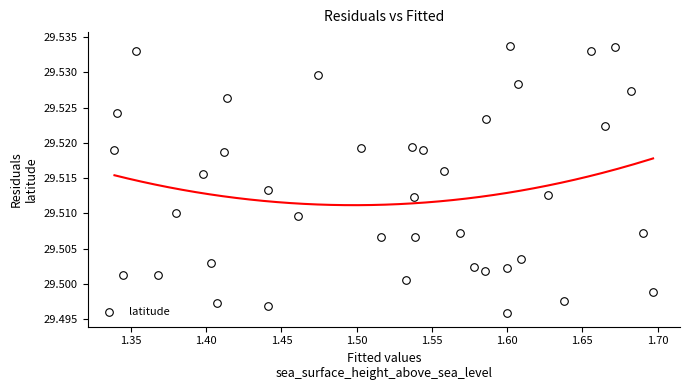

What is the range of X values (max minus min)?

0.4